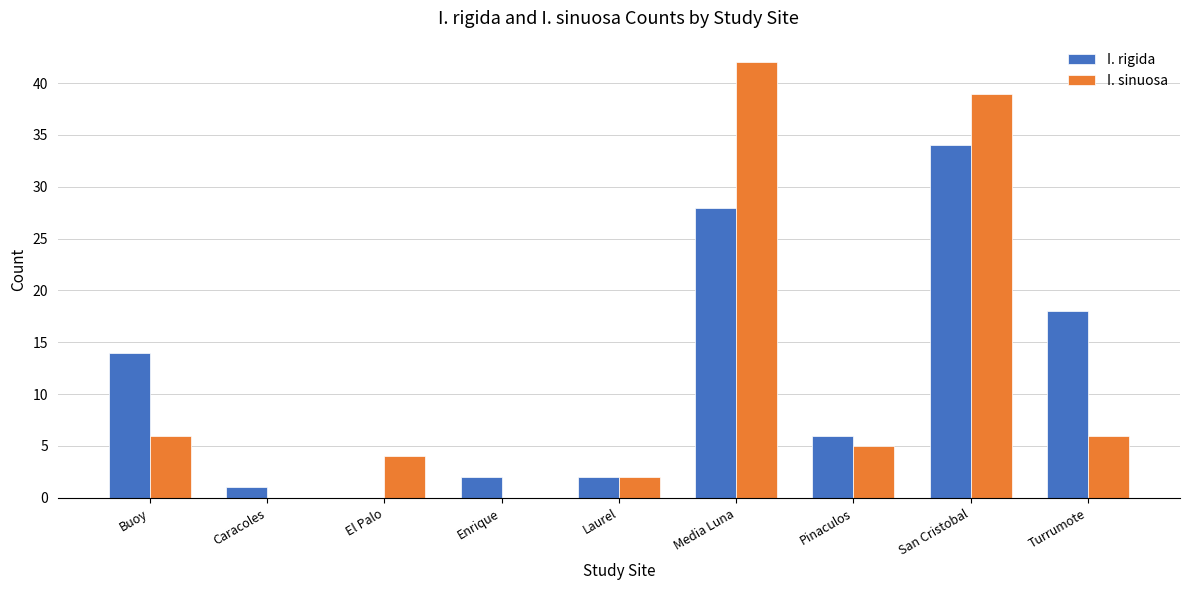

What is the sum of all I. sinuosa values?

104